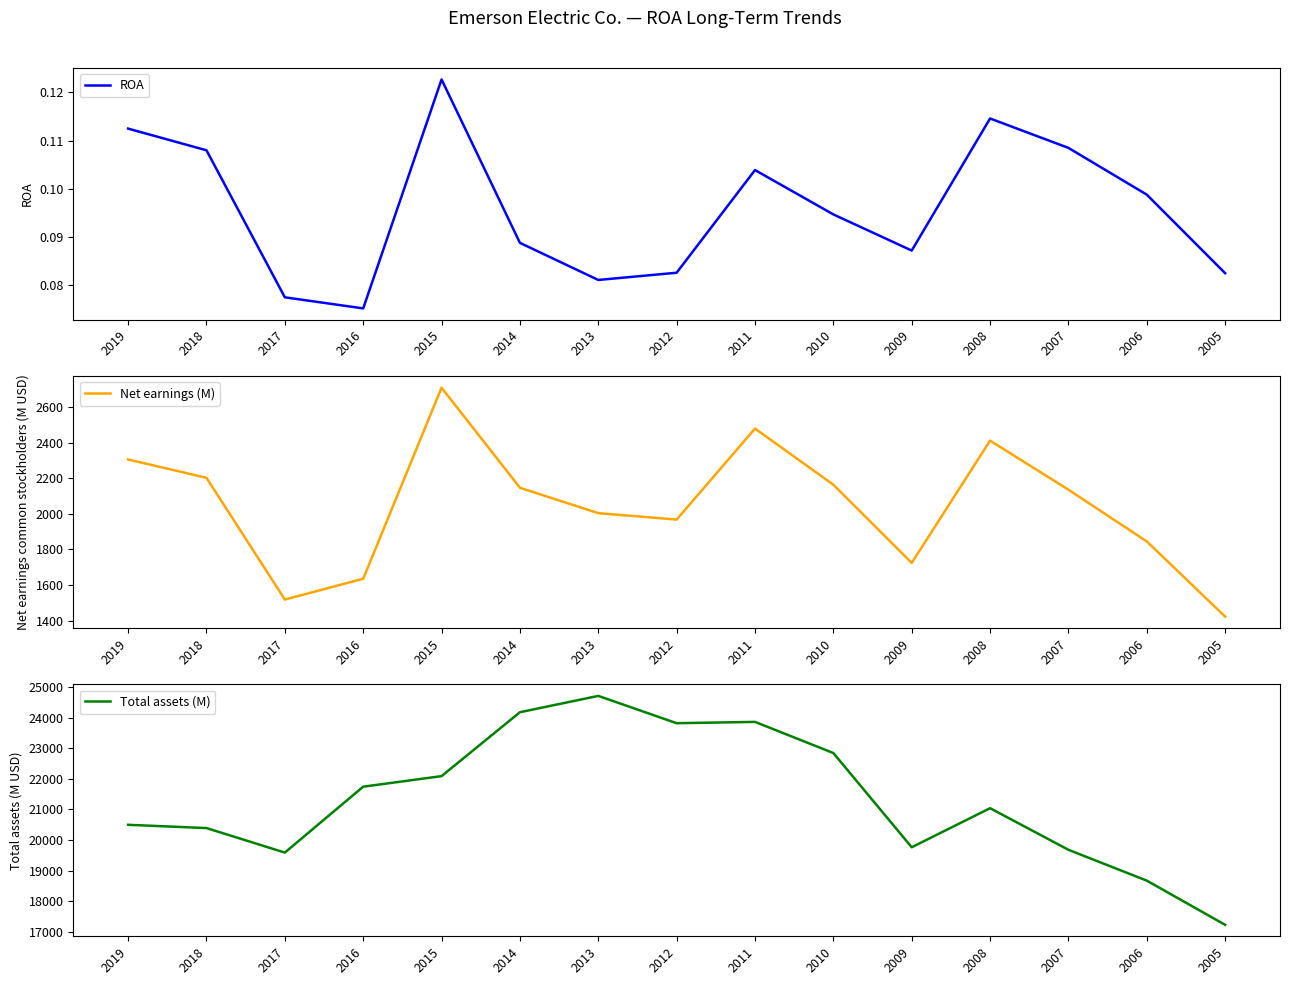

Is the value of ROA at 2008 greater than the value of Total assets (M) at 2007?

No